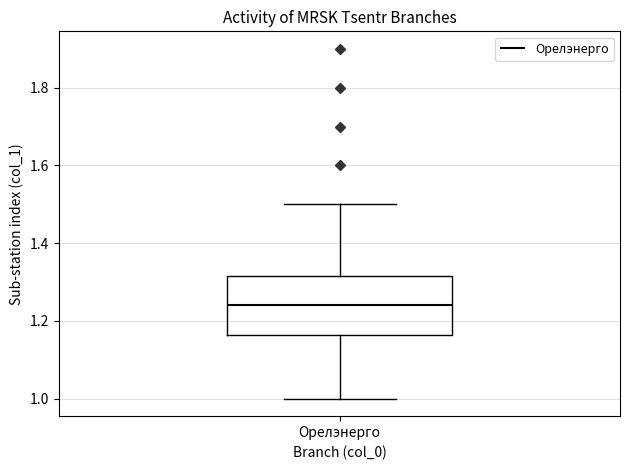

Read this box plot against the y-axis: the position of the median line, the range covered by the box, and the ends of both whiskers. The values are not printed on the chart, so give them approximately, as read against the axis.

median 1.24, box 1.16 to 1.32, whiskers 1.00 to 1.50